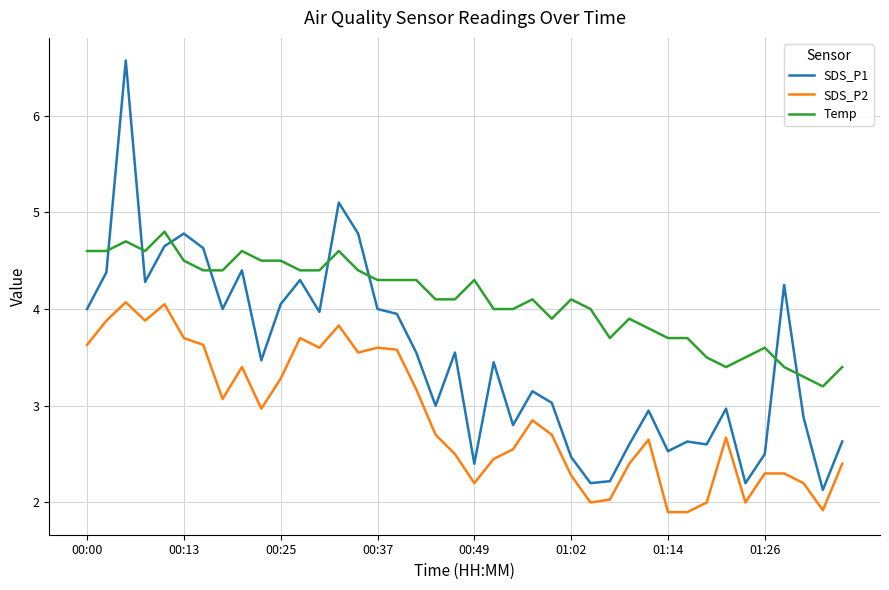

Which series has the largest range (max minus min)?

SDS_P1